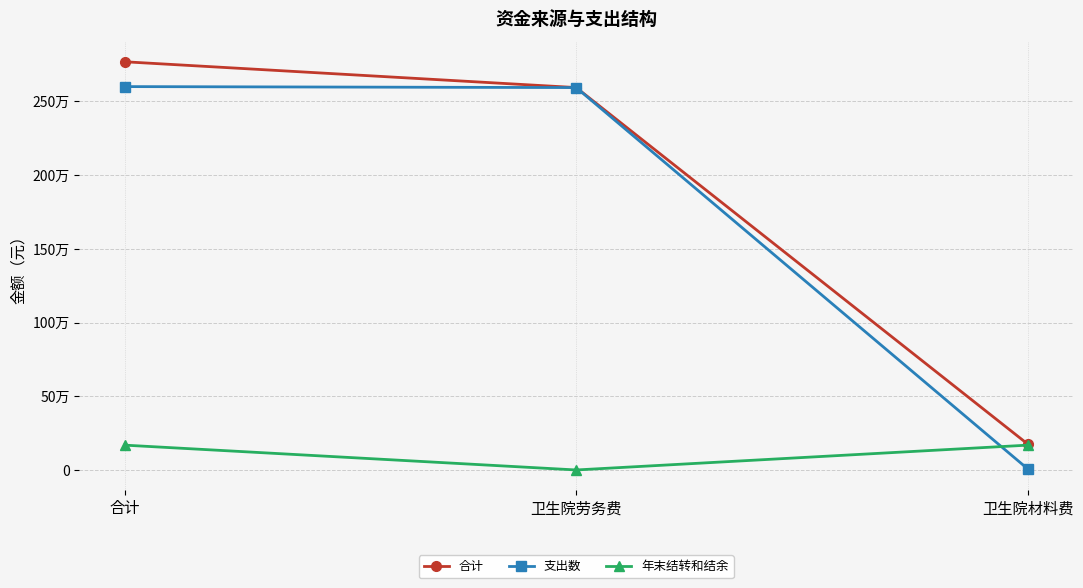

What is the sum of all 支出数 values?

5200664.9